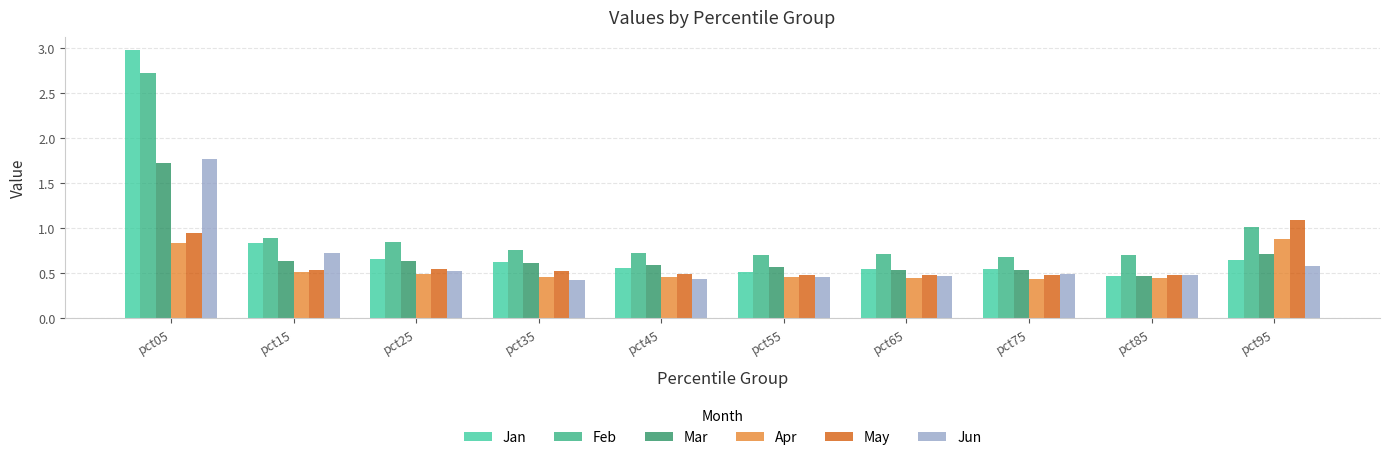

Which series changed the most between pct05 and pct55?

Jan